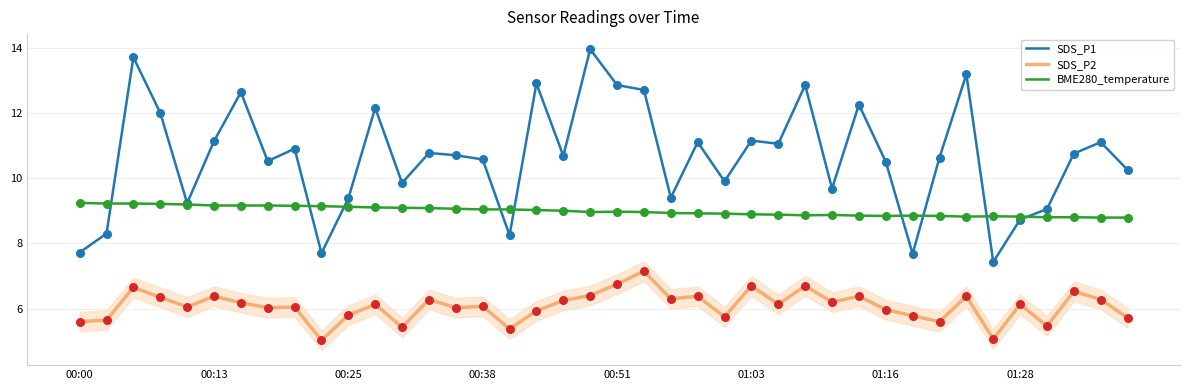

What is the lowest value of the SDS_P1 series?

7.4